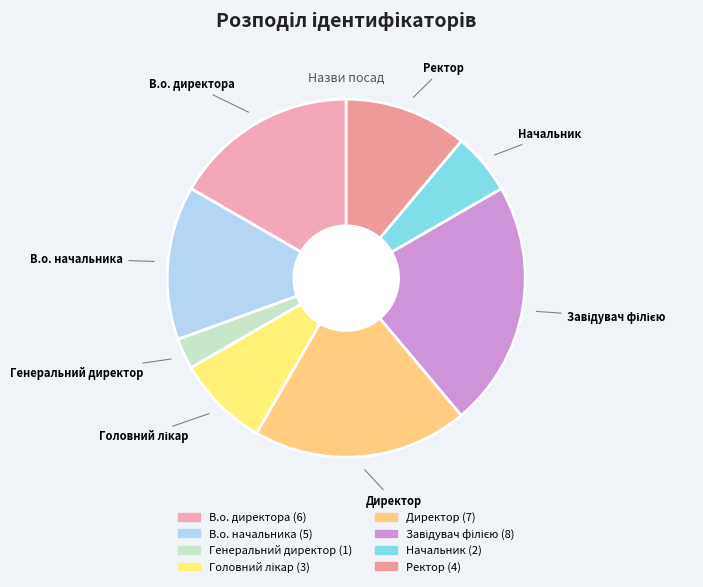

Is there a majority slice in this chart?

No